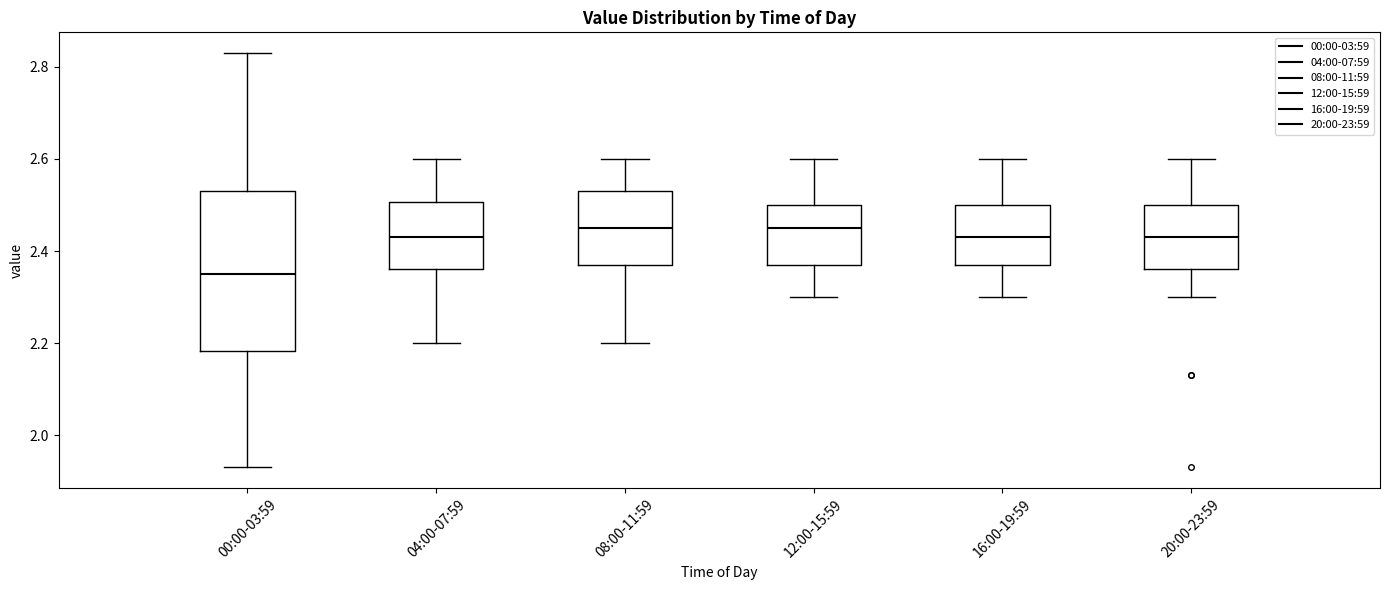

Which box has the lowest median line?

00:00-03:59